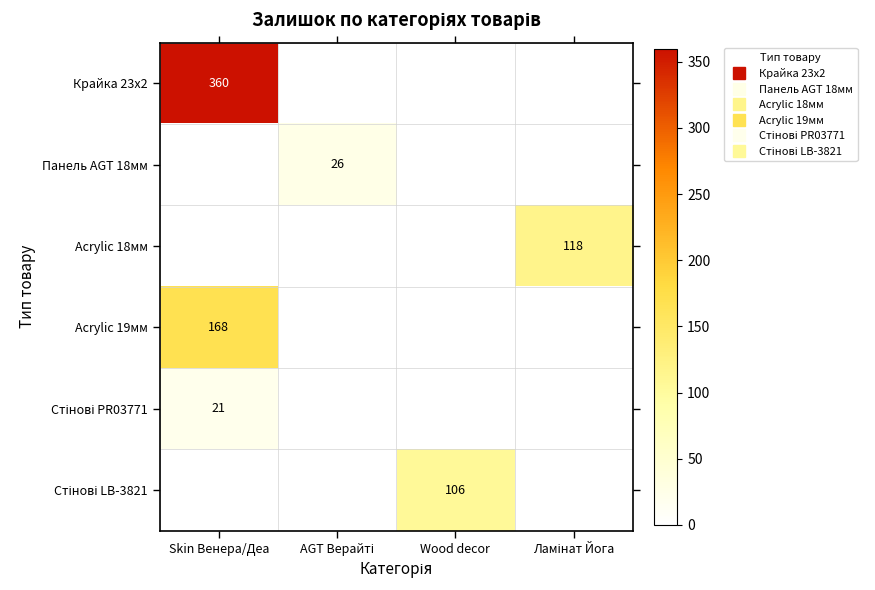

Between Skin Венера/Деа and AGT Верайті, which is larger?

Skin Венера/Деа